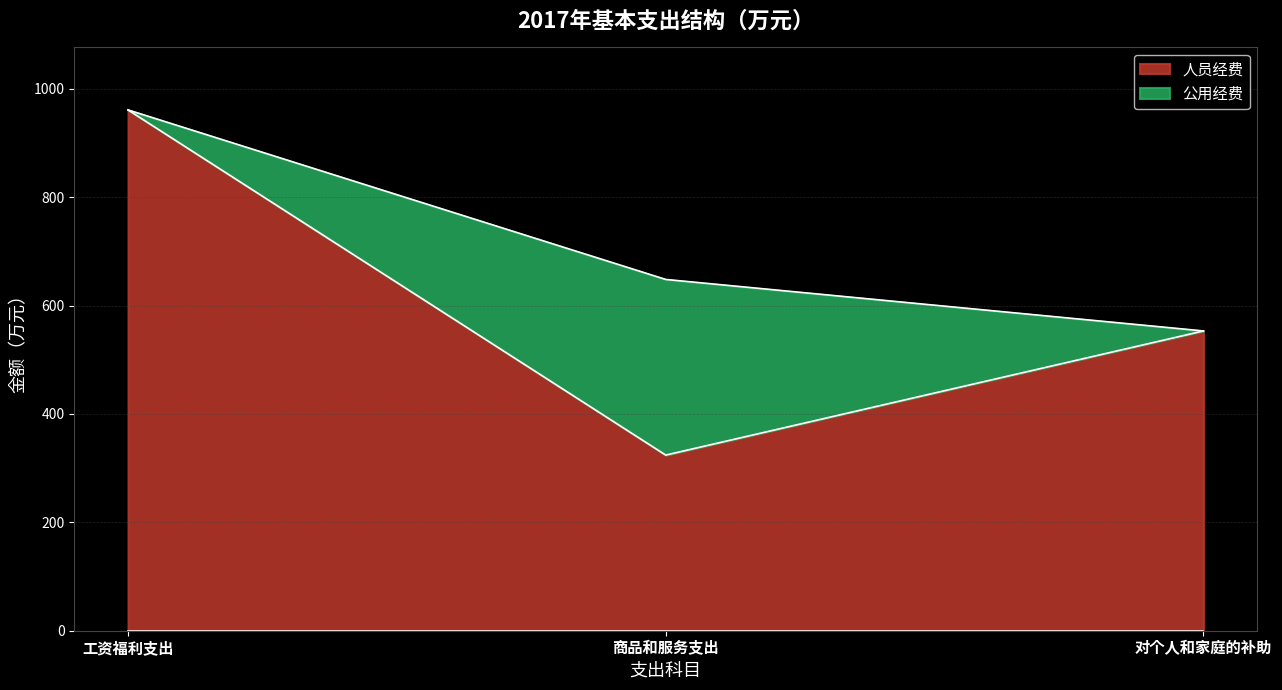

List the labels in order of value, largest first.

工资福利支出, 对个人和家庭的补助, 商品和服务支出